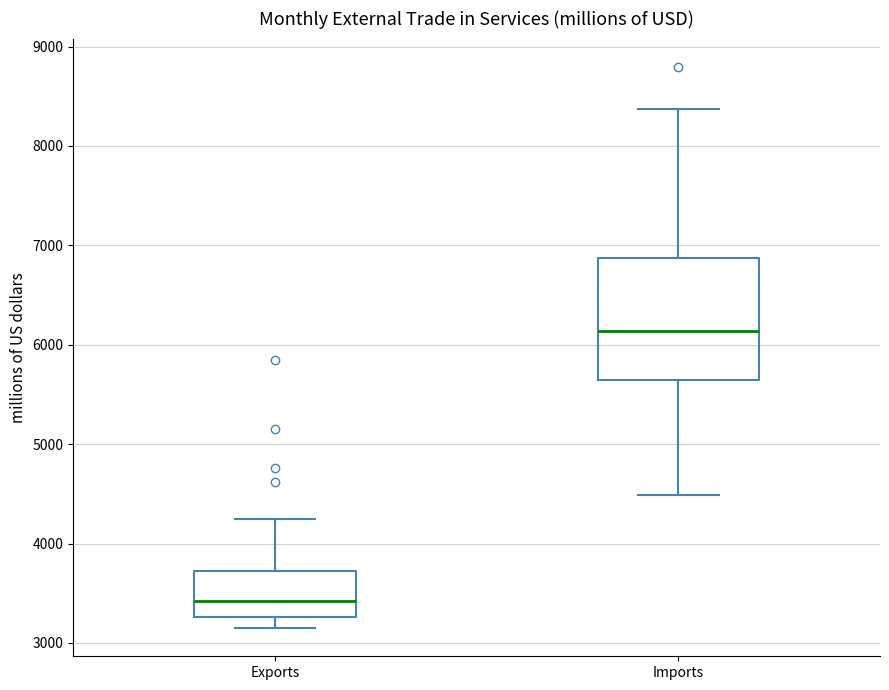

Which box's median line is the highest?

Imports